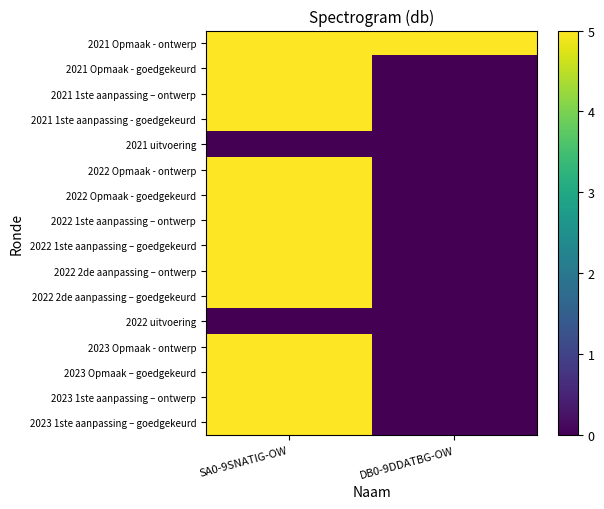

Which has a higher value, SA0-9SNATIG-OW or DB0-9DDATBG-OW?

SA0-9SNATIG-OW